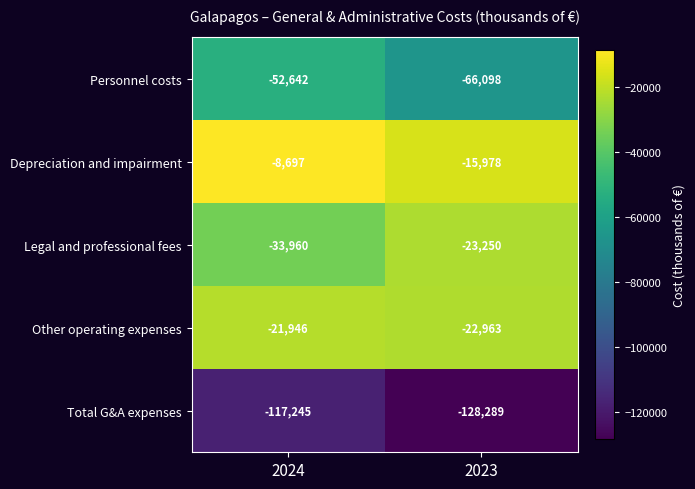

What is the sum of all Total G&A expenses values?

-245534